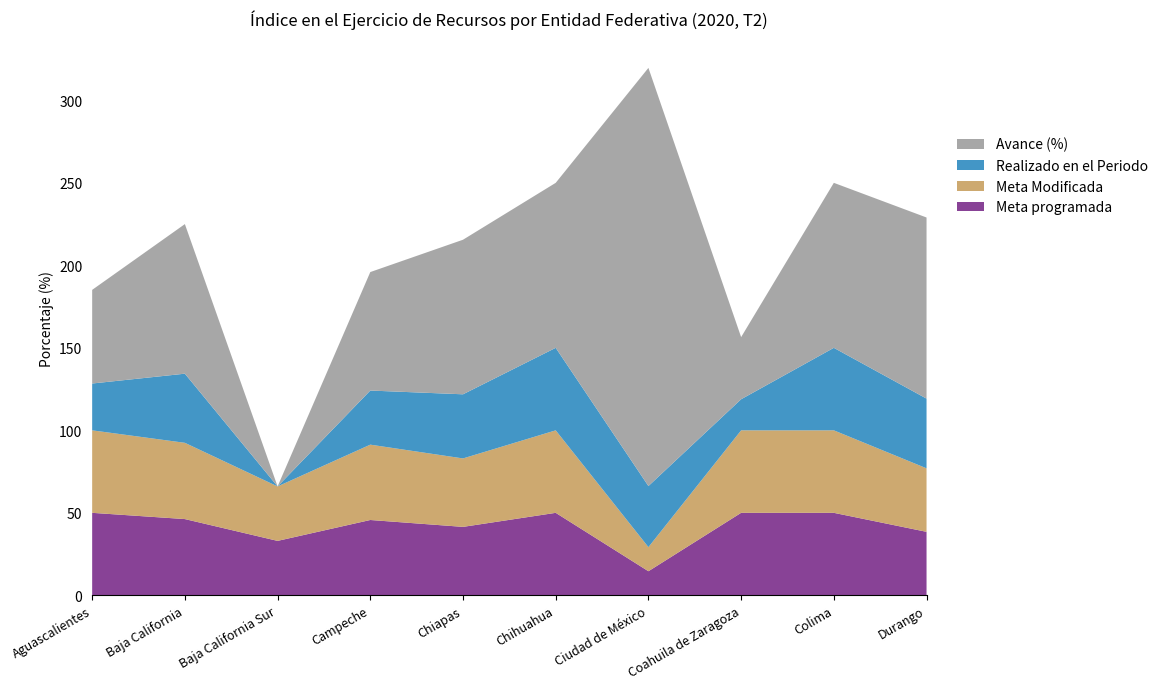

Reading left to right, what are all the values shown in this chart?

Meta programada: Aguascalientes=50.0	Baja California=46.2	Baja California Sur=33.0	Campeche=45.7	Chiapas=41.5	Chihuahua=50.0	Ciudad de México=14.6	Coahuila de Zaragoza=50.0	Colima=50.0	Durango=38.5
Meta Modificada: Aguascalientes=50.0	Baja California=46.2	Baja California Sur=33.0	Campeche=45.7	Chiapas=41.5	Chihuahua=50.0	Ciudad de México=14.6	Coahuila de Zaragoza=50.0	Colima=50.0	Durango=38.5
Realizado en el Periodo: Aguascalientes=28.4	Baja California=41.9	Baja California Sur=0.0	Campeche=32.8	Chiapas=38.9	Chihuahua=50.0	Ciudad de México=37.0	Coahuila de Zaragoza=18.8	Colima=50.0	Durango=42.2
Avance (%): Aguascalientes=56.8	Baja California=90.7	Baja California Sur=0.0	Campeche=71.8	Chiapas=93.7	Chihuahua=100.0	Ciudad de México=253.4	Coahuila de Zaragoza=37.7	Colima=100.0	Durango=109.8